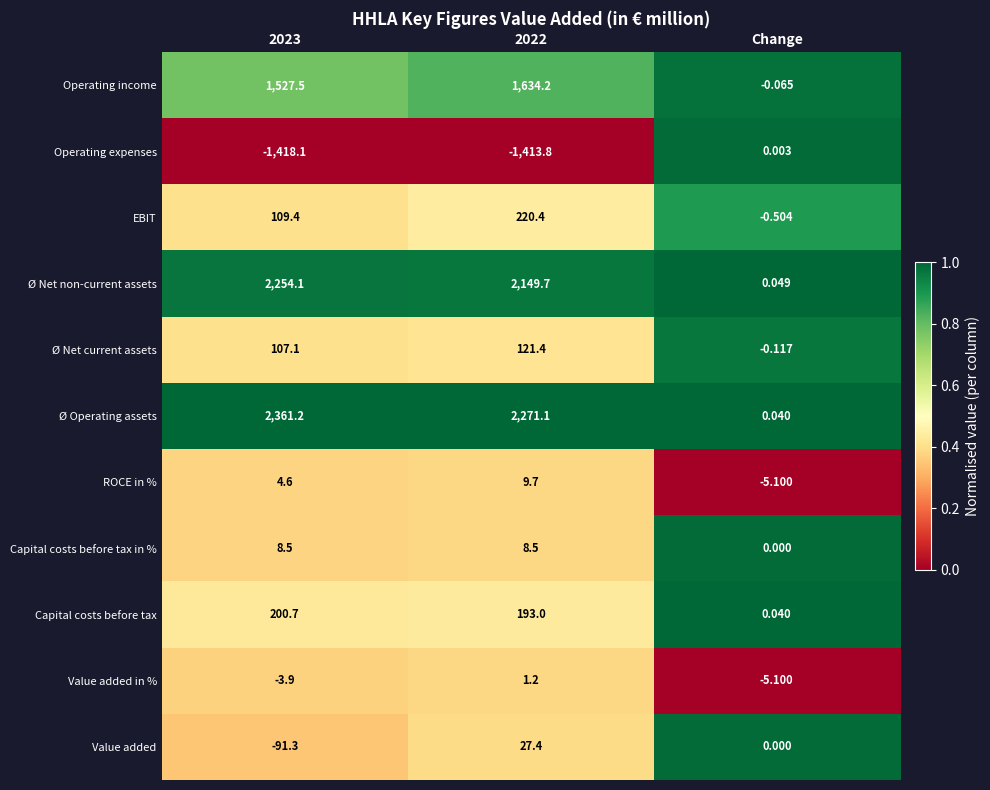

At which label does Operating expenses reach its peak?

Change